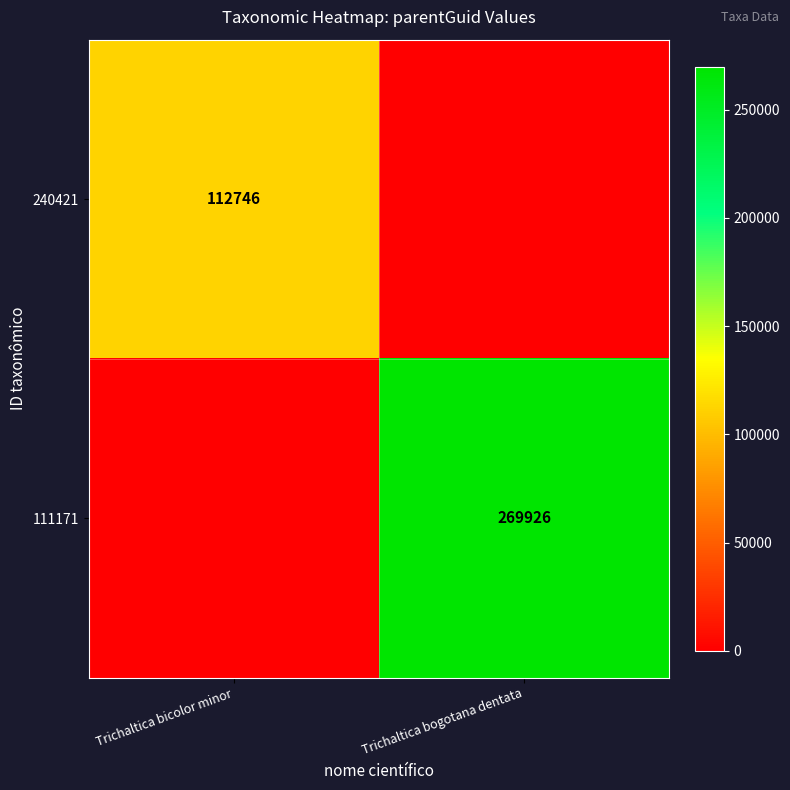

The value of 240421 at Trichaltica bicolor minor is 112746. True or false?

True